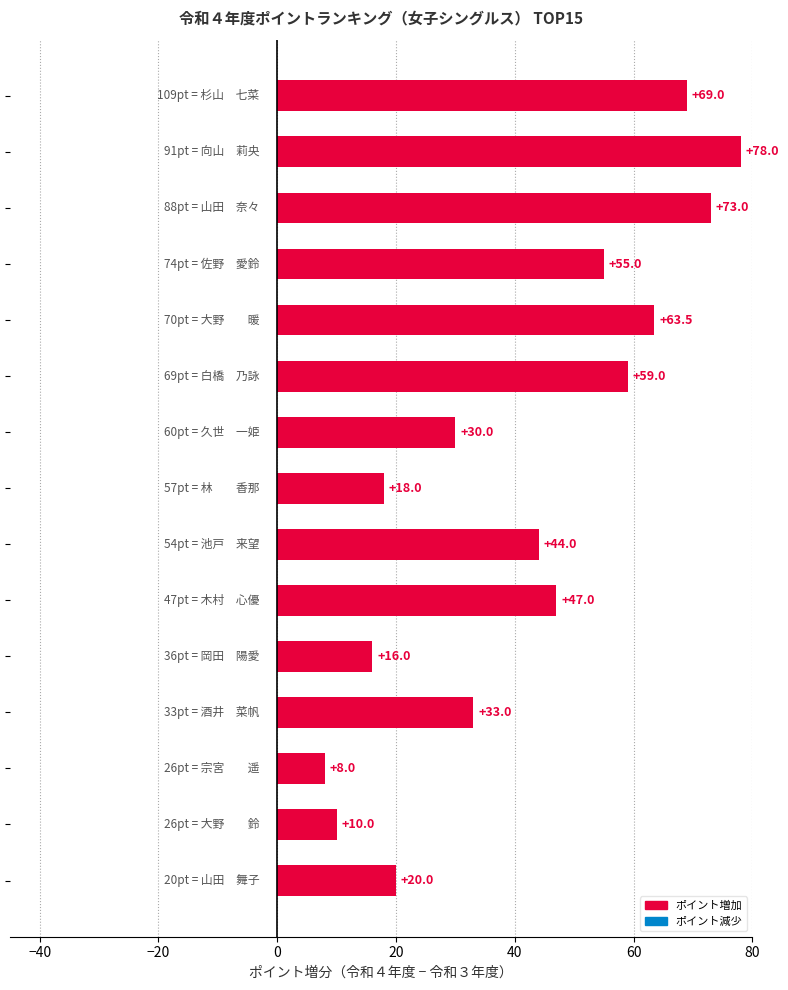

What is the smallest value displayed?

8.0